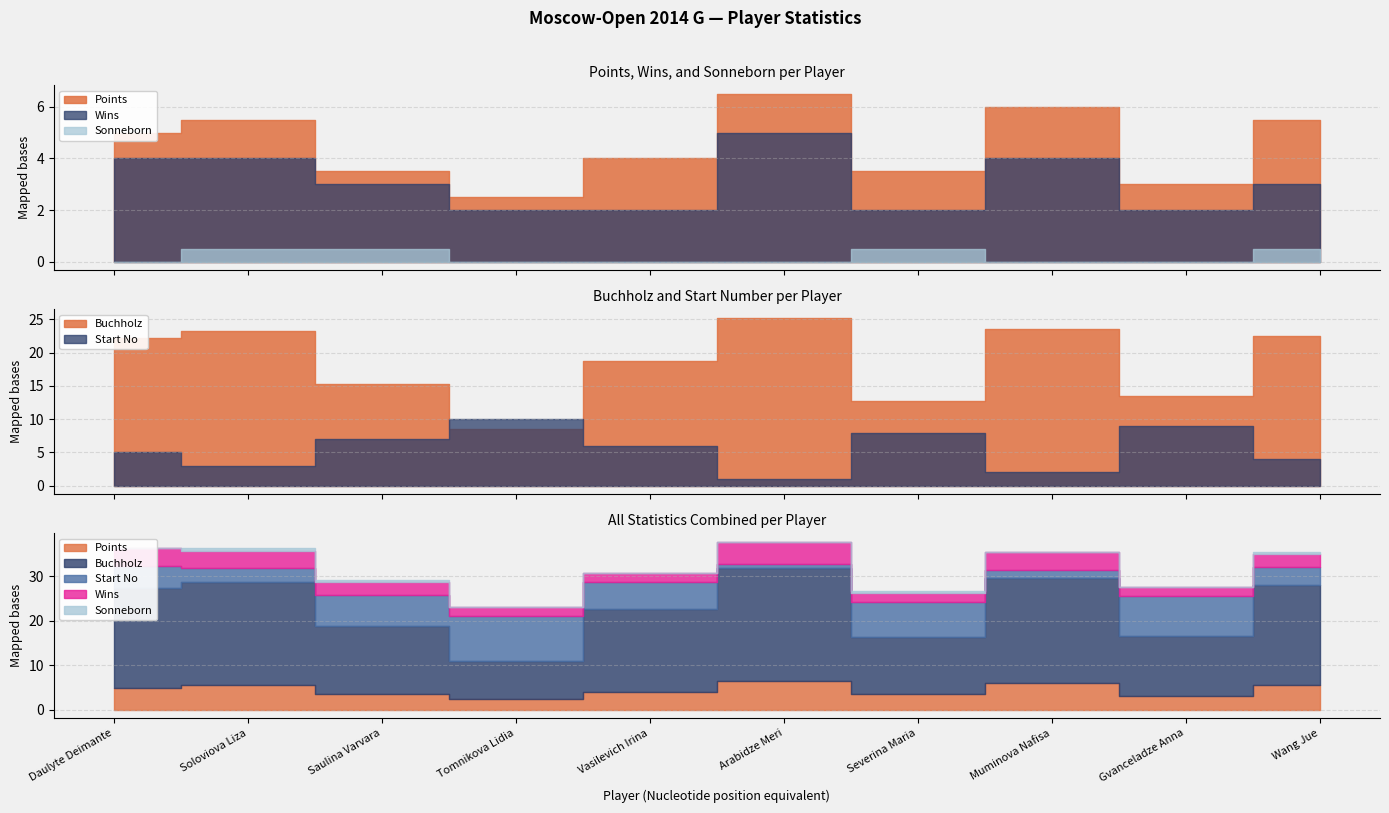

How many Wins values are between 2 and 4?

9